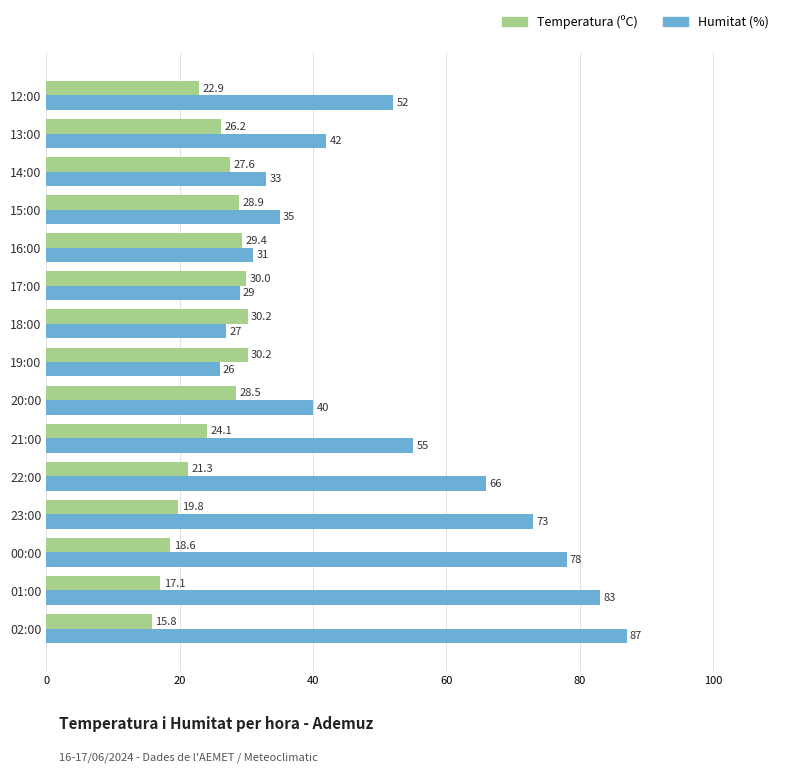

Where is Humitat (%) nearest to the value 56?

21:00